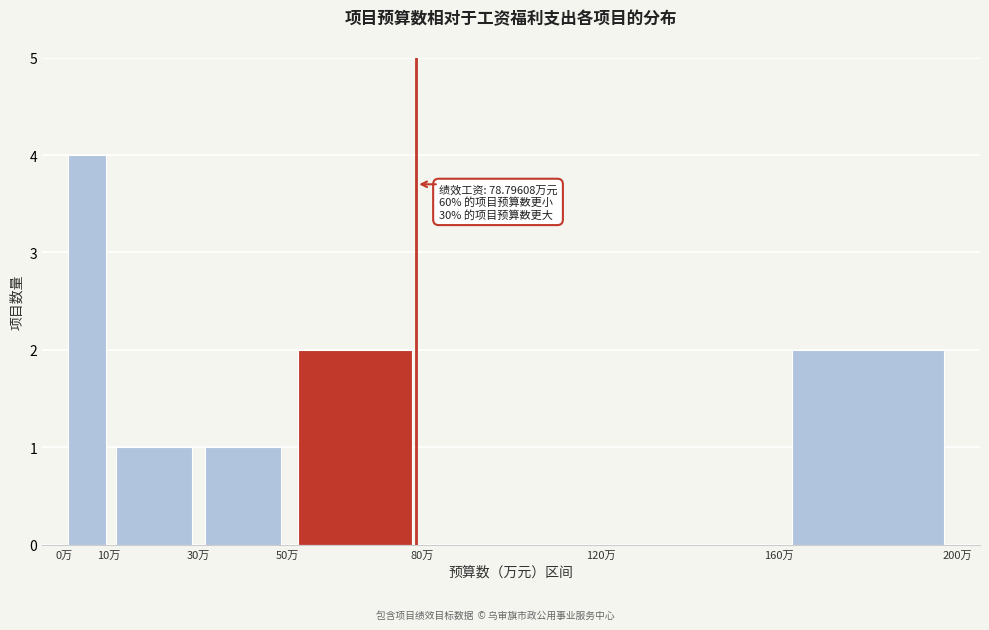

Which range on the x-axis has the tallest bar?

0 to 10